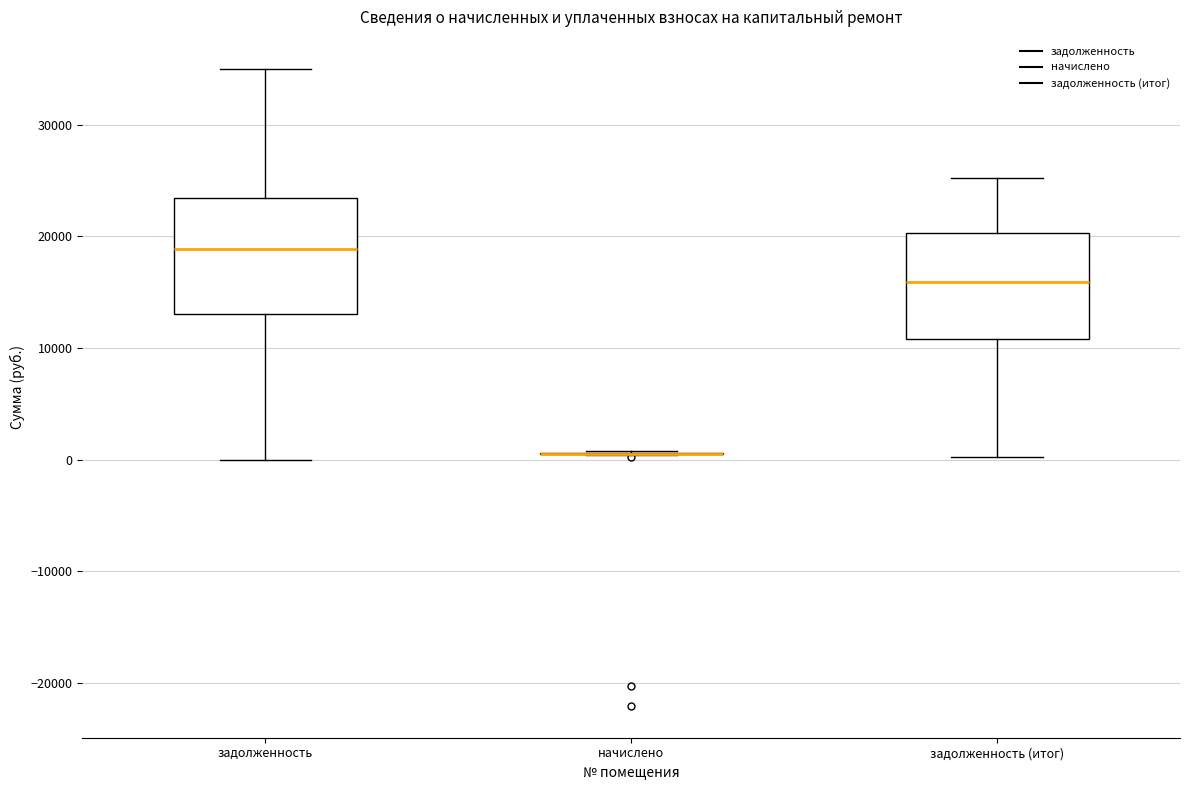

Reading left to right, transcribe this box plot: for each box, give where its median line is, the range the box spans, and where its two whiskers end, as read against the y-axis. The values are not printed on the chart, so give them approximately, as read against the axis.

задолженность: median 19000, box 13000 to 23000, whiskers 0 to 35000
начислено: box collapsed to a line at 1000, whiskers 0 to 1000
задолженность (итог): median 16000, box 11000 to 20000, whiskers 0 to 25000